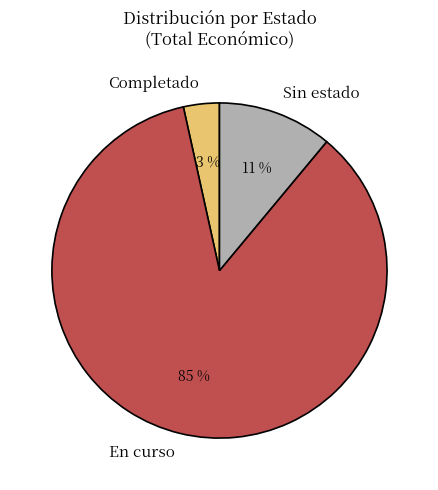

Is it true that Sin estado is 11% of the pie?

True